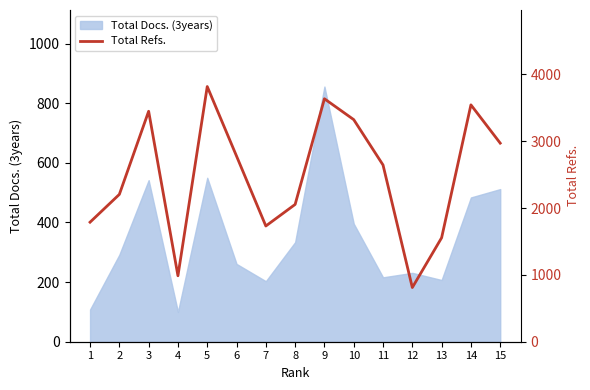

What is the minimum value shown in the chart?

811